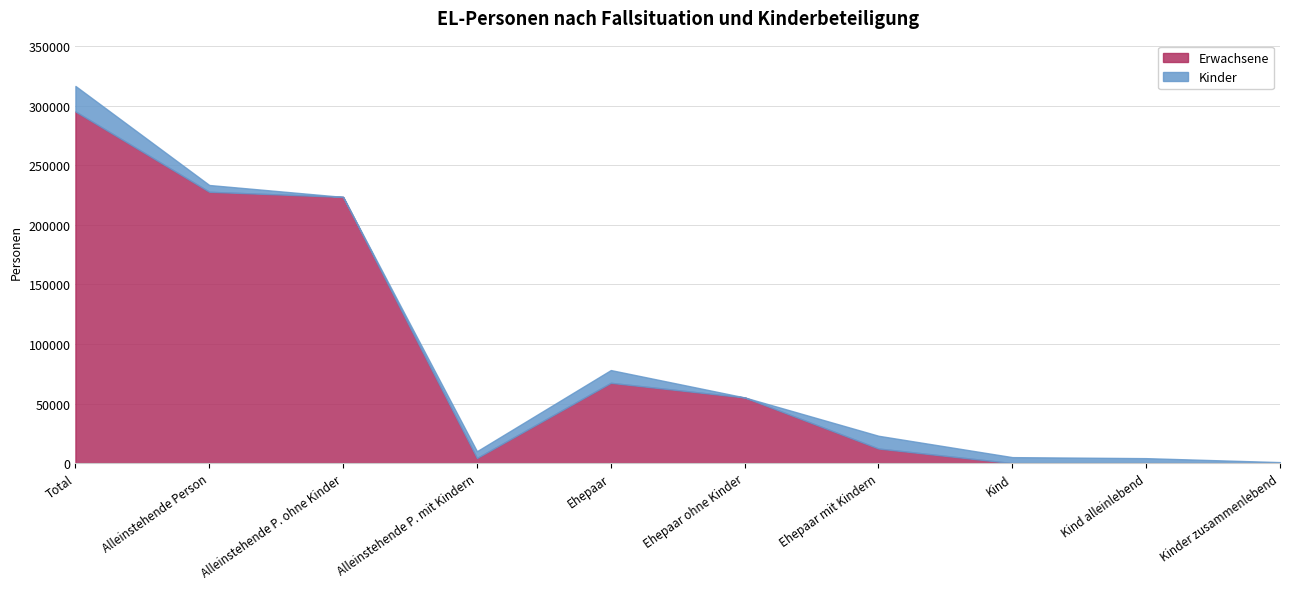

True or false: Kinder has more than 2 points higher than both neighbors.

False